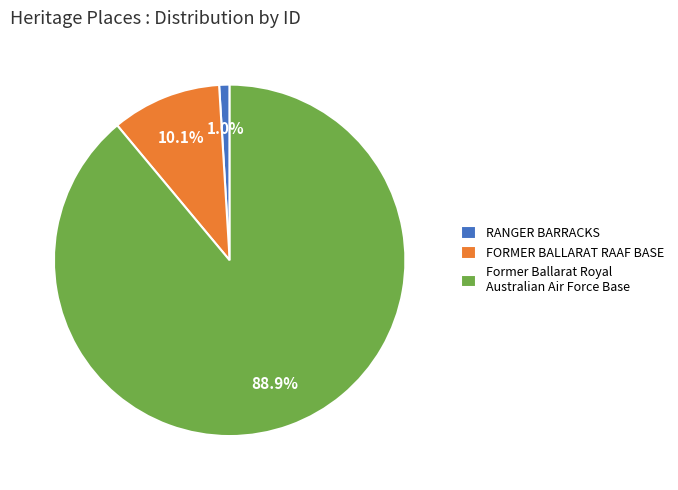

To the nearest percent, what is the average slice percentage?

33%